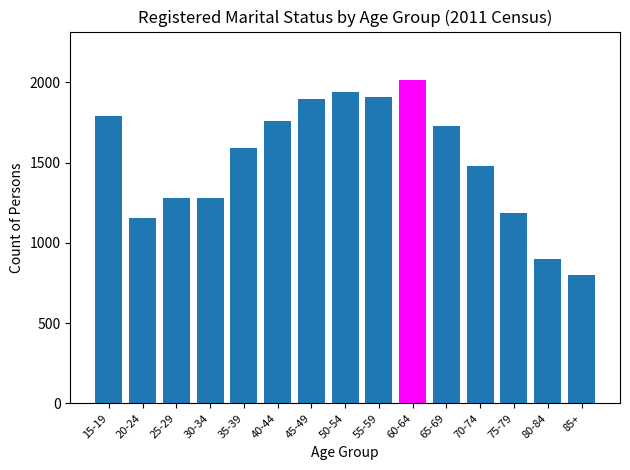

What is the approximate value at 30-34, to the nearest 50?

1300